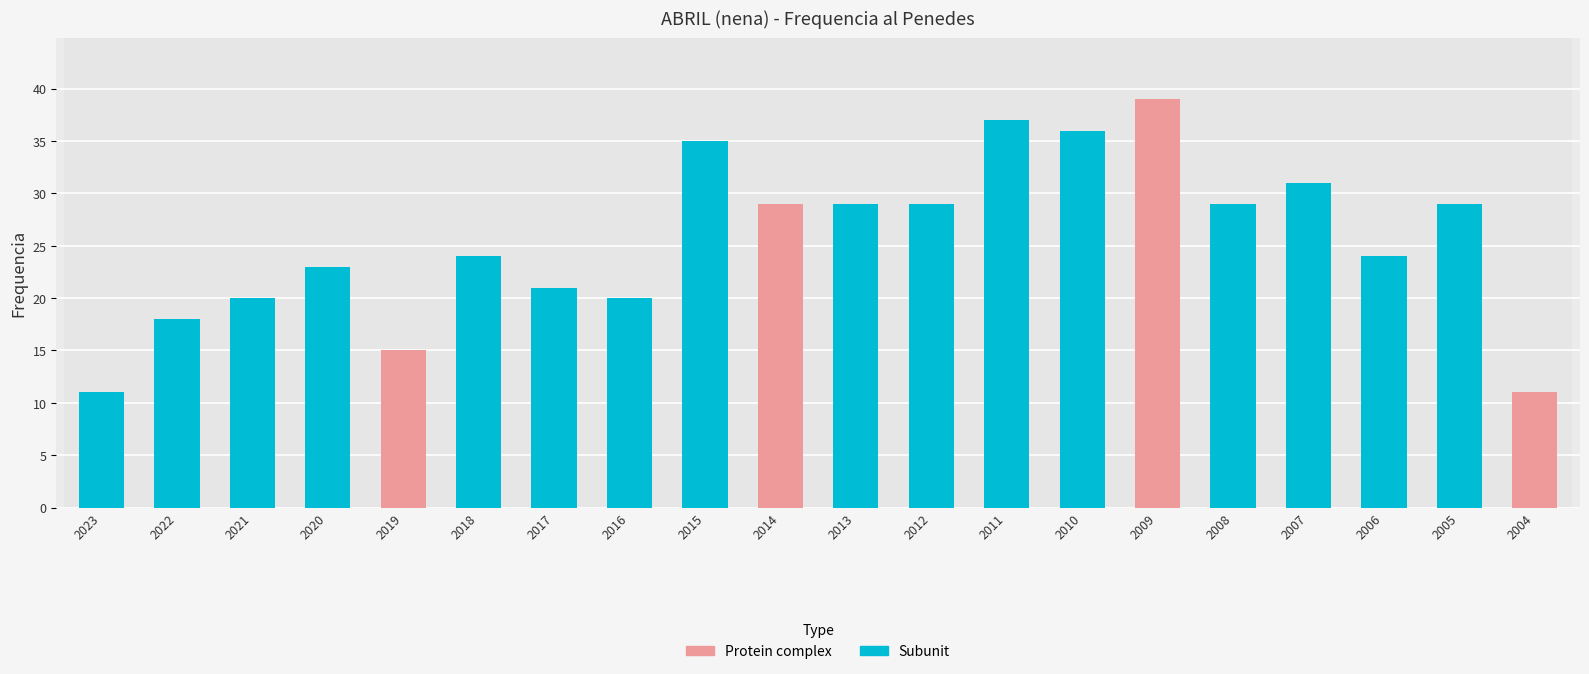

Count the number of values greater than 29.

5